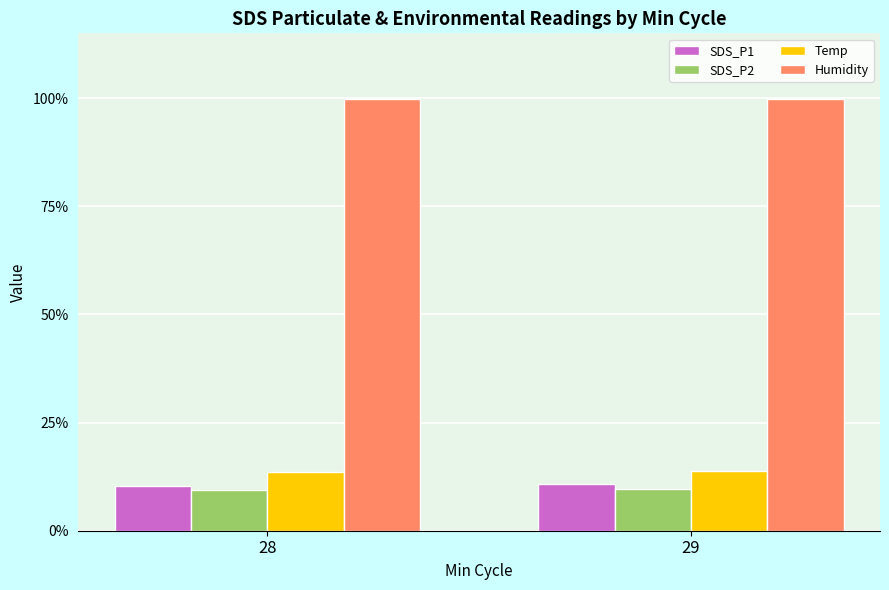

What is the sum of the SDS_P1 values at 28 and 29?

21.1